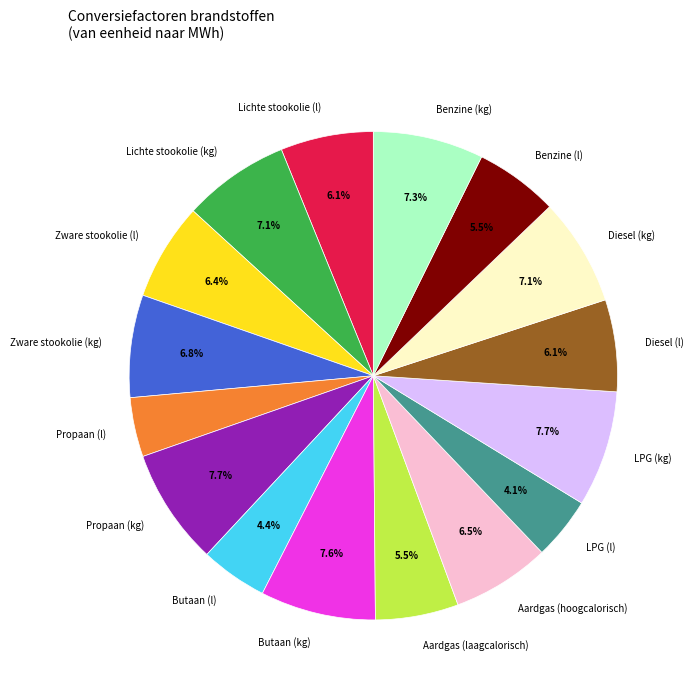

Count the number of slices in the pie.

16